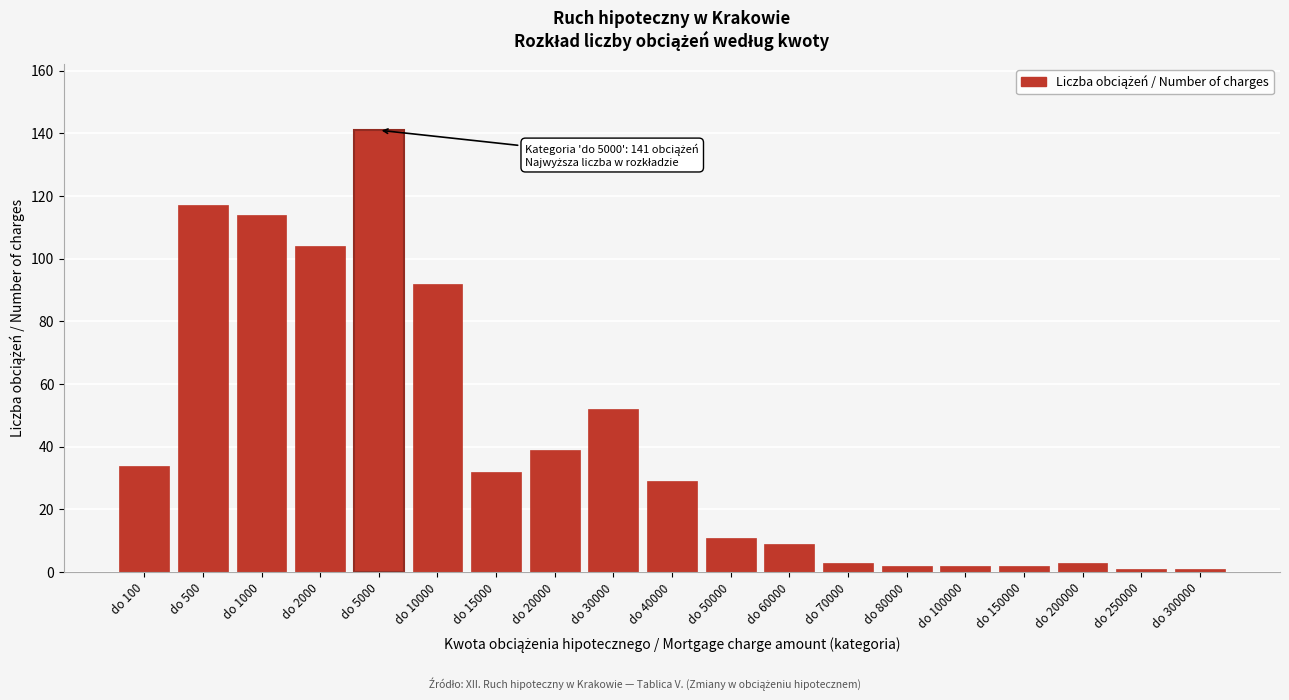

Reading right to left, transcribe all the data shown in this chart.

do 300000=1	do 250000=1	do 200000=3	do 150000=2	do 100000=2	do 80000=2	do 70000=3	do 60000=9	do 50000=11	do 40000=29	do 30000=52	do 20000=39	do 15000=32	do 10000=92	do 5000=141	do 2000=104	do 1000=114	do 500=117	do 100=34